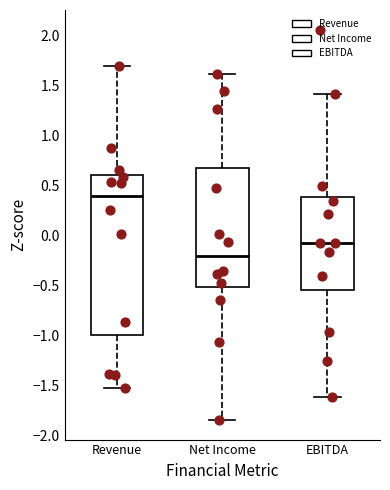

Comparing the boxes themselves (not the whiskers), which one is the tallest?

Revenue